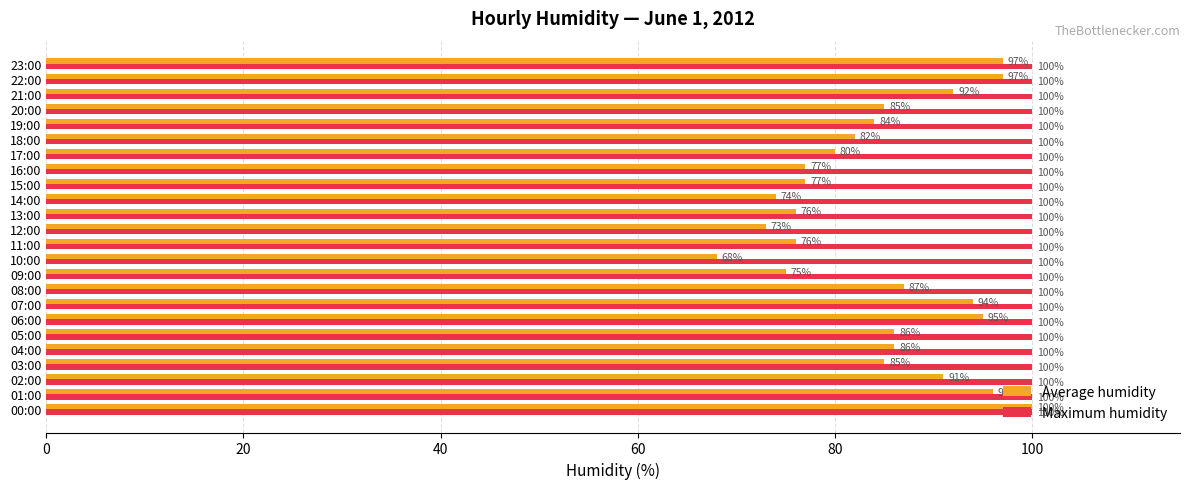

Rank the series at 09:00 from lowest to highest value.

Average humidity, Maximum humidity